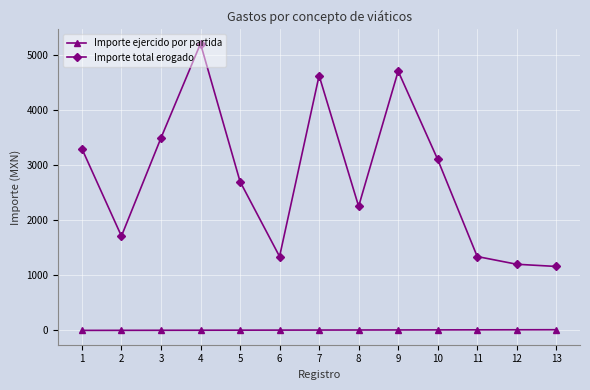

What is the maximum value shown in the chart?

5200